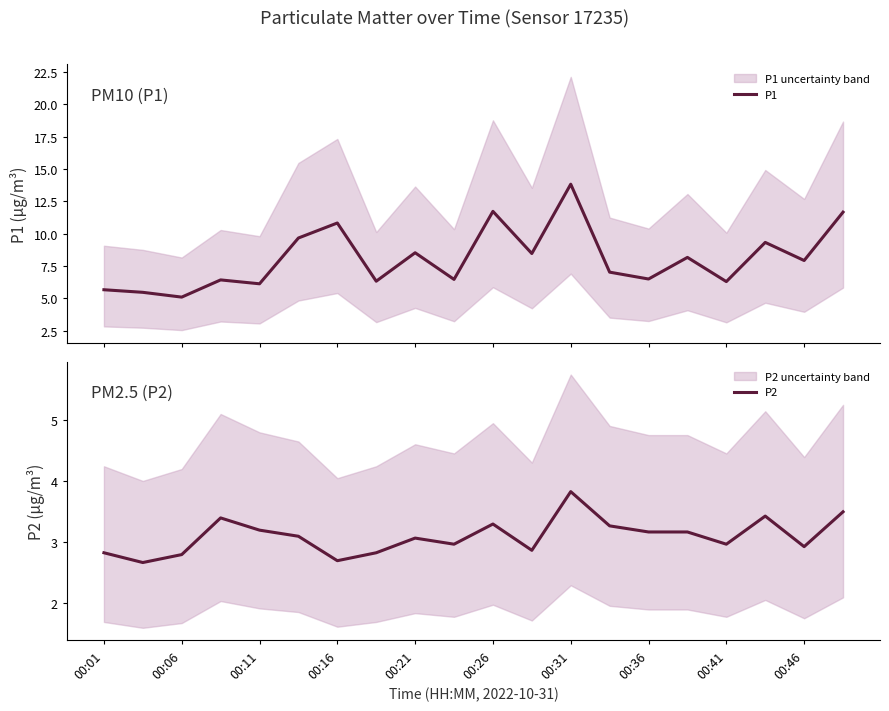

At how many categories does at least one series exceed 12?

1